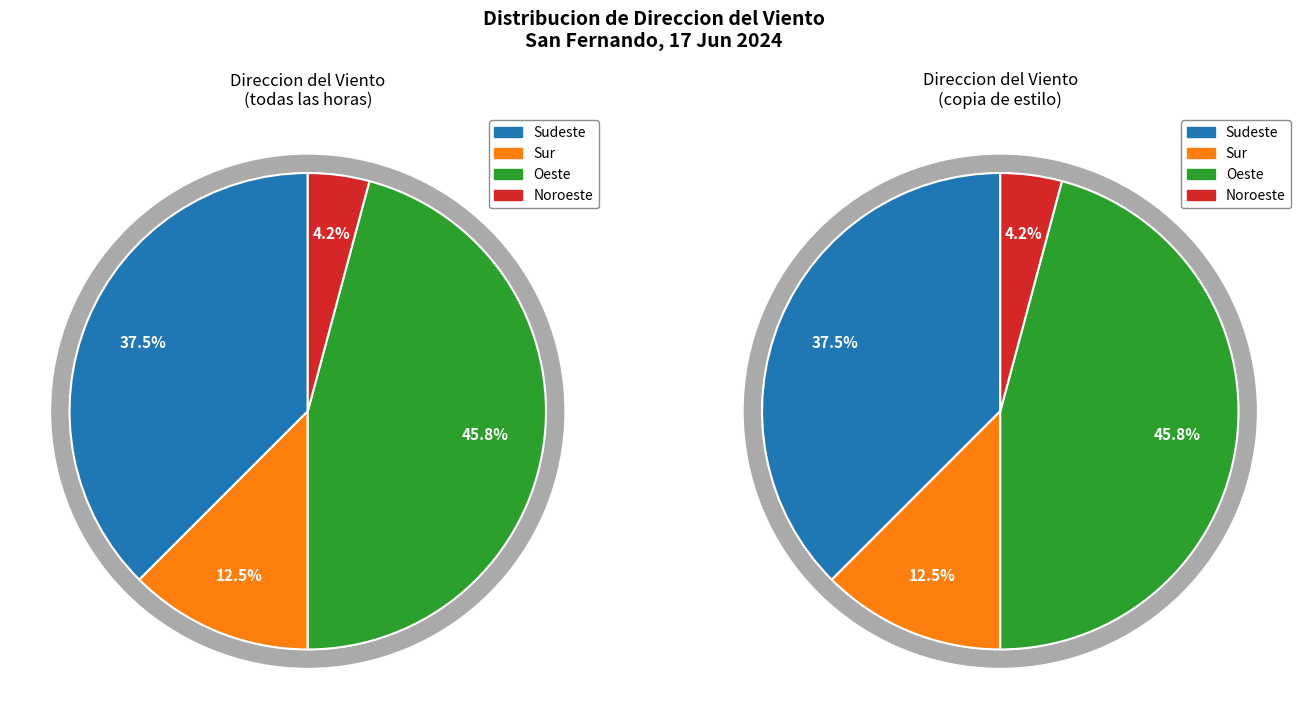

Which category has the smallest portion of the pie?

Noroeste